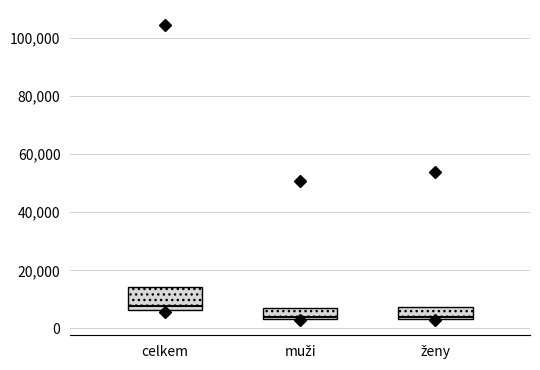

Reading left to right, read every box against the y-axis: the position of its median line, the range the box covers, and the ends of its whiskers. The values are not printed on the chart, so give them approximately, as read against the axis.

celkem: median 8000, box 6000 to 14000, whiskers 6000 (just below the box's lower edge) to 14000
muži: median 4000 (just above the box's lower edge), box 4000 to 6000, whiskers 2000 to 6000
ženy: median 4000 (just above the box's lower edge), box 4000 to 8000, whiskers 2000 to 8000